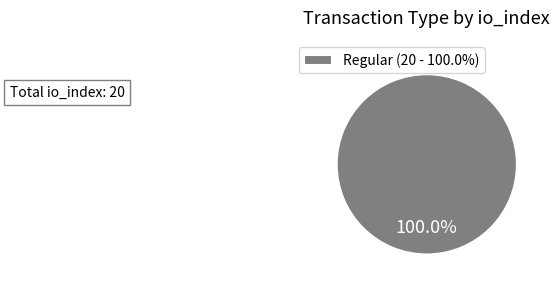

What is the majority slice?

Regular (20 - 100.0%)